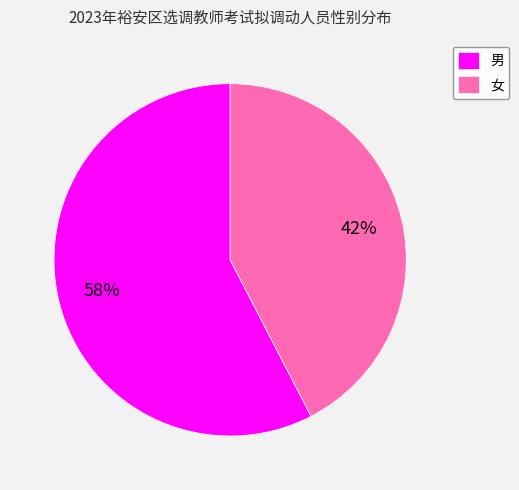

Which category has the smallest portion of the pie?

女